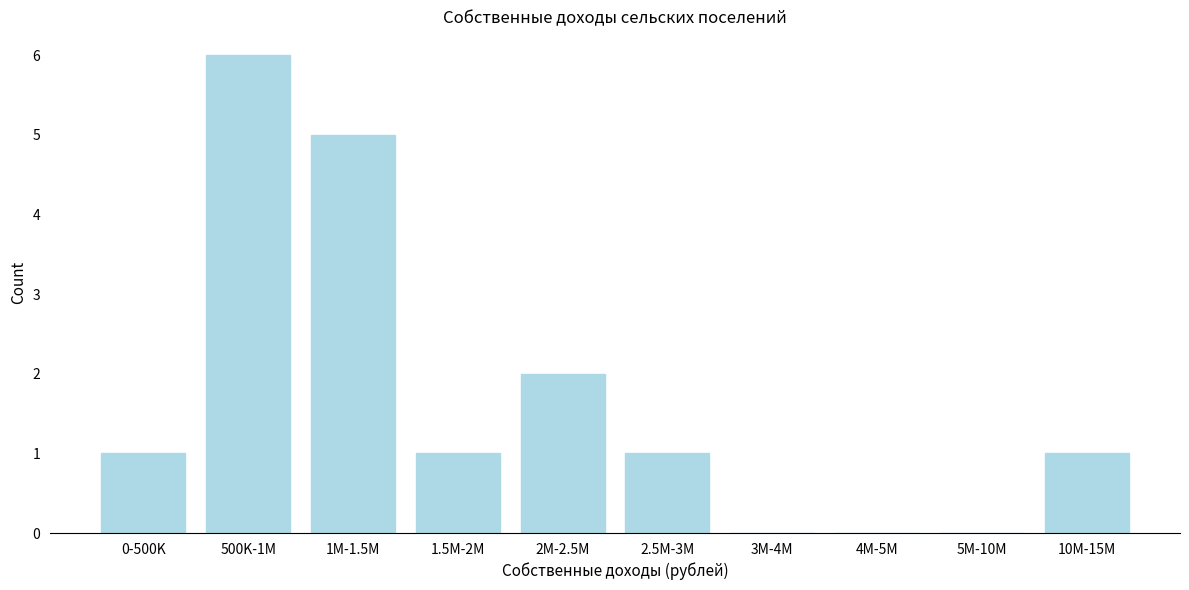

Reading left to right, transcribe all the data shown in this chart.

0-500K=1	500K-1M=6	1M-1.5M=5	1.5M-2M=1	2M-2.5M=2	2.5M-3M=1	3M-4M=0	4M-5M=0	5M-10M=0	10M-15M=1